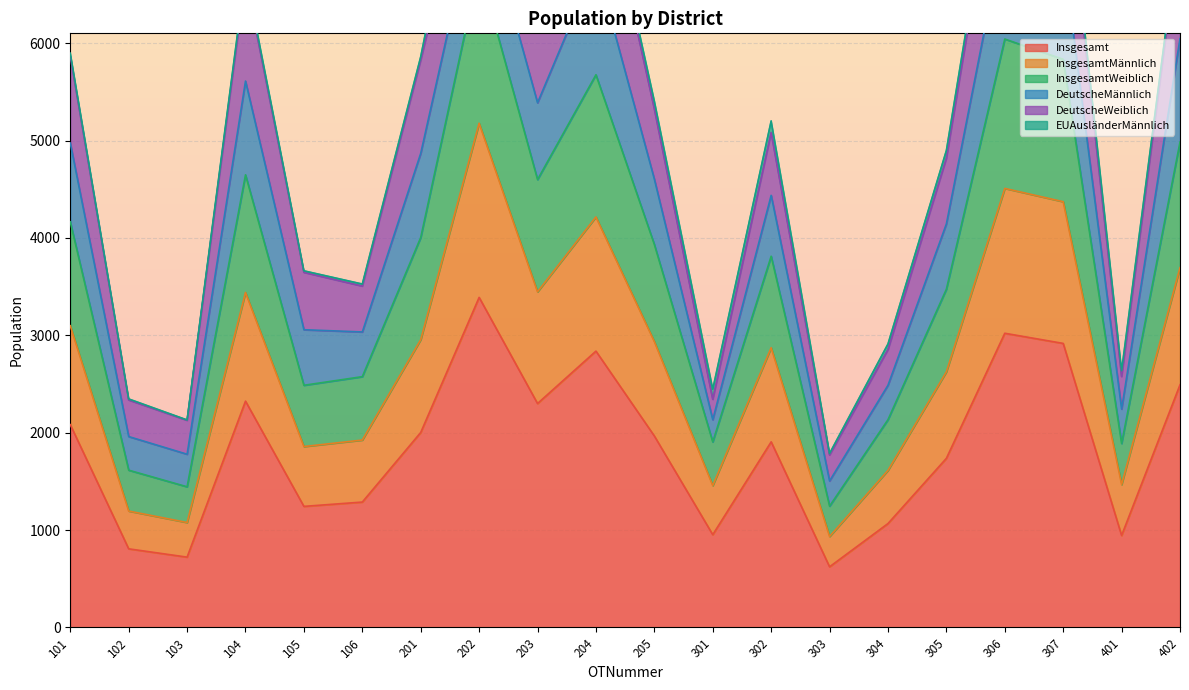

At how many categories does at least one series exceed 1977?

17